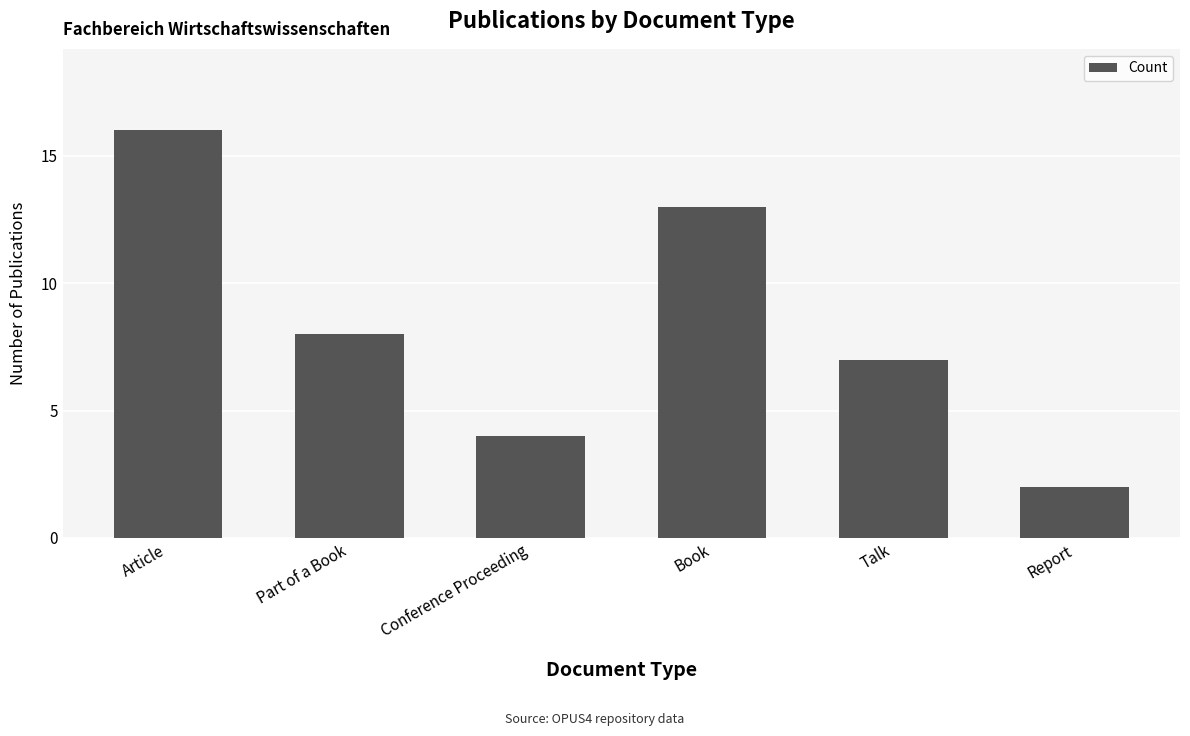

Reading right to left, what are all the values shown in this chart?

2	7	13	4	8	16